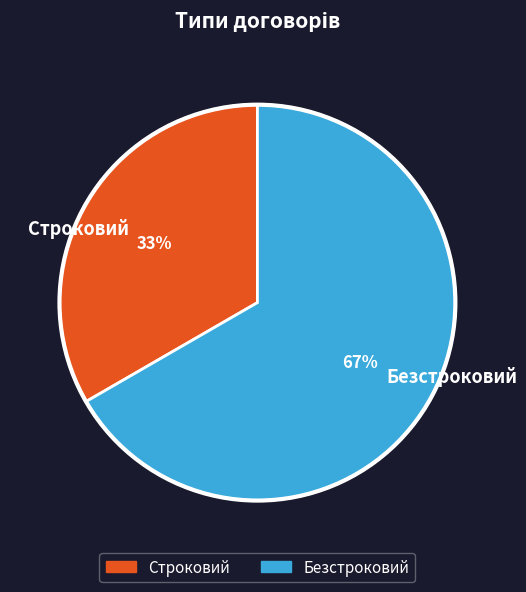

Is it true that Строковий is 33% of the pie?

True